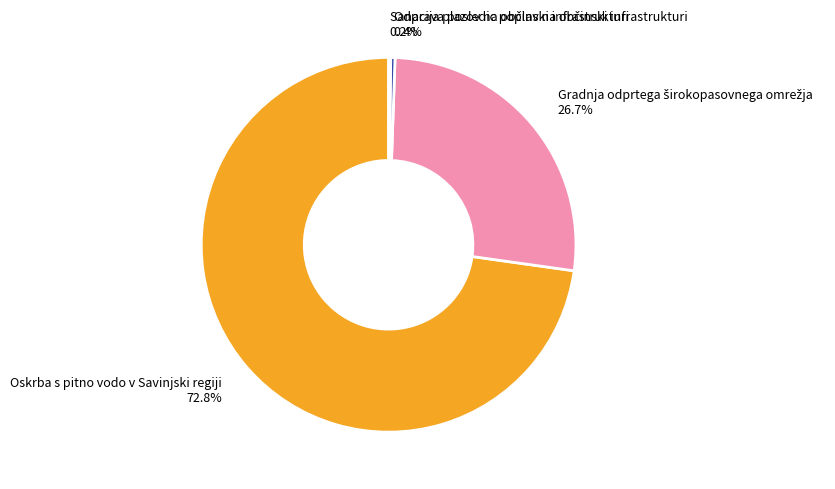

Is there any slice that represents more than half of the pie?

Yes